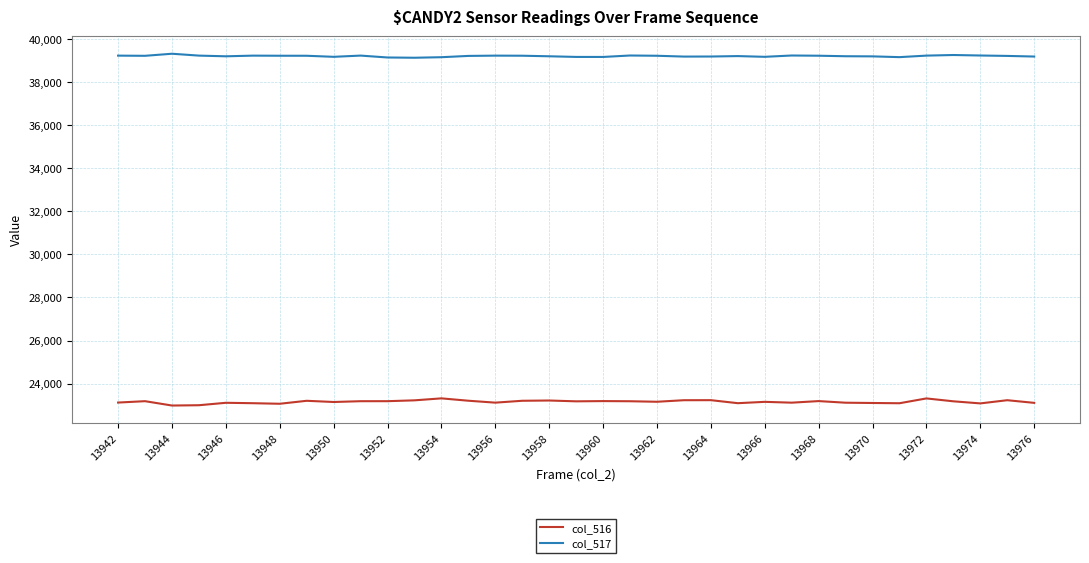

True or false: col_516 and col_517 cross at least once.

False